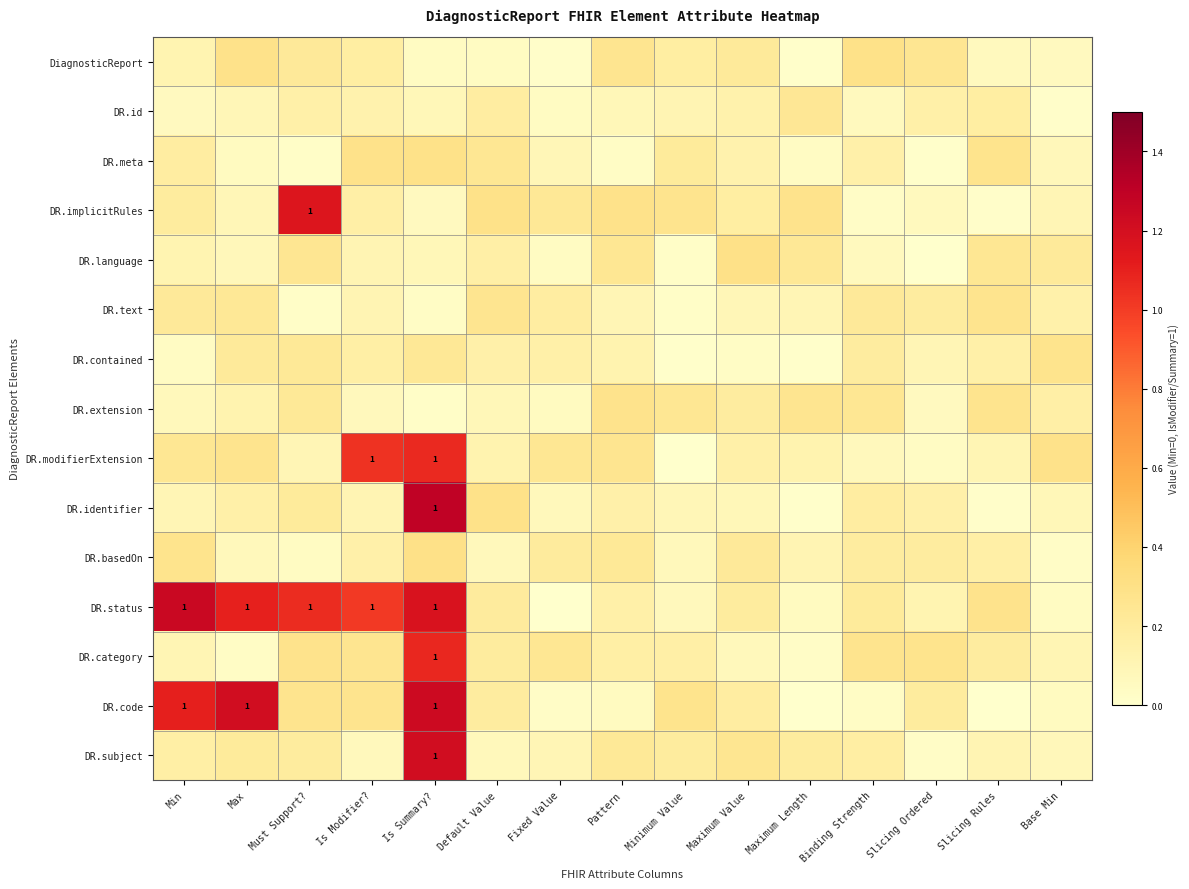

What is the sum of all DR.status values?

6.9